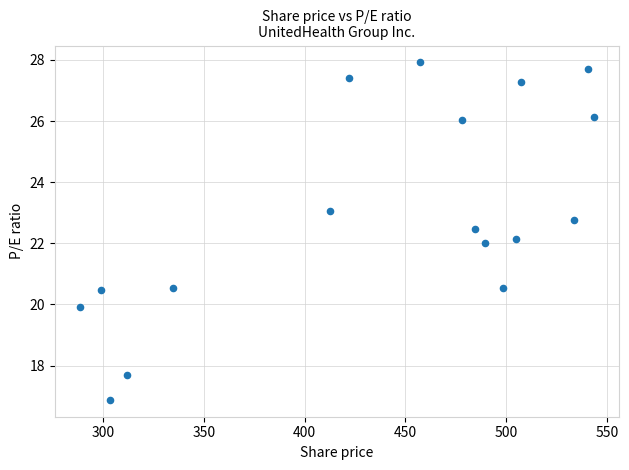

What is the range of X values (max minus min)?

254.7